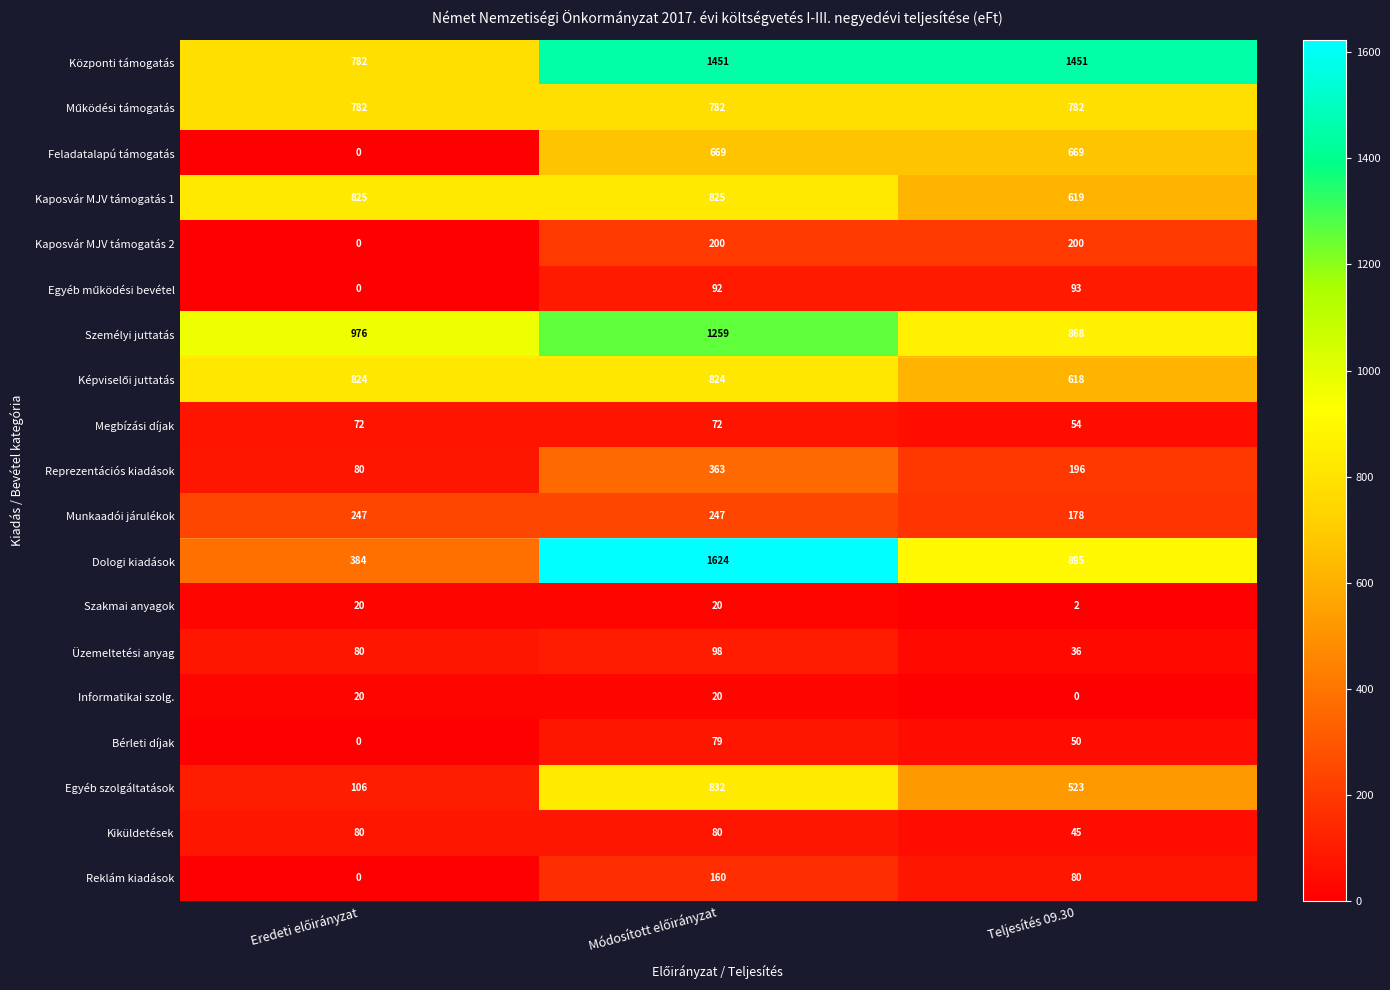

Which series has the largest total across all categories?

Központi támogatás